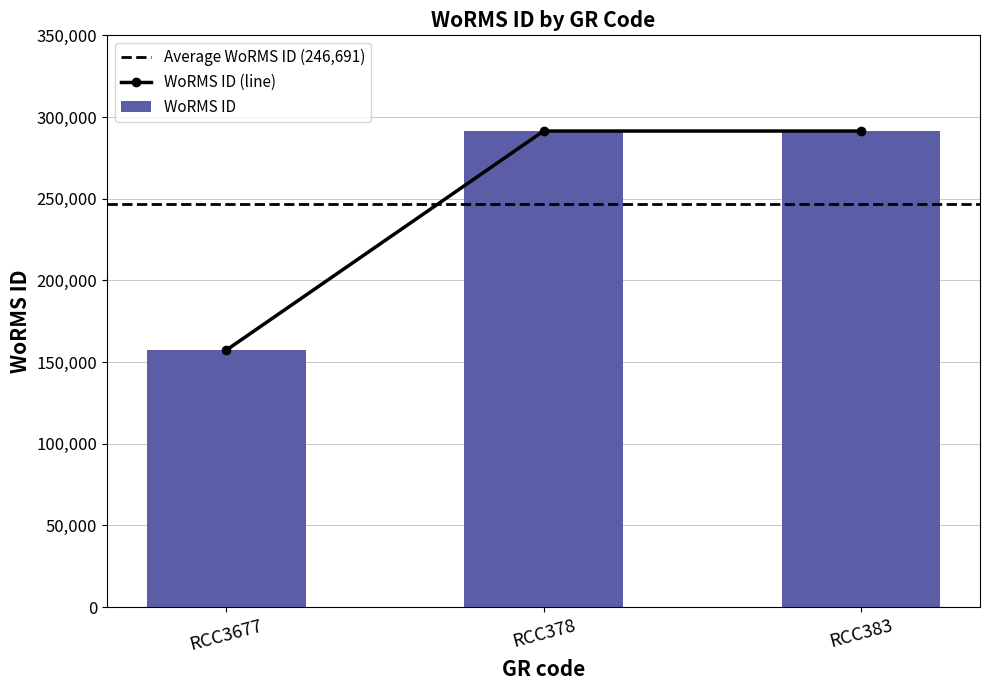

Reading left to right, extract all data points from this chart.

157240	291417	291417